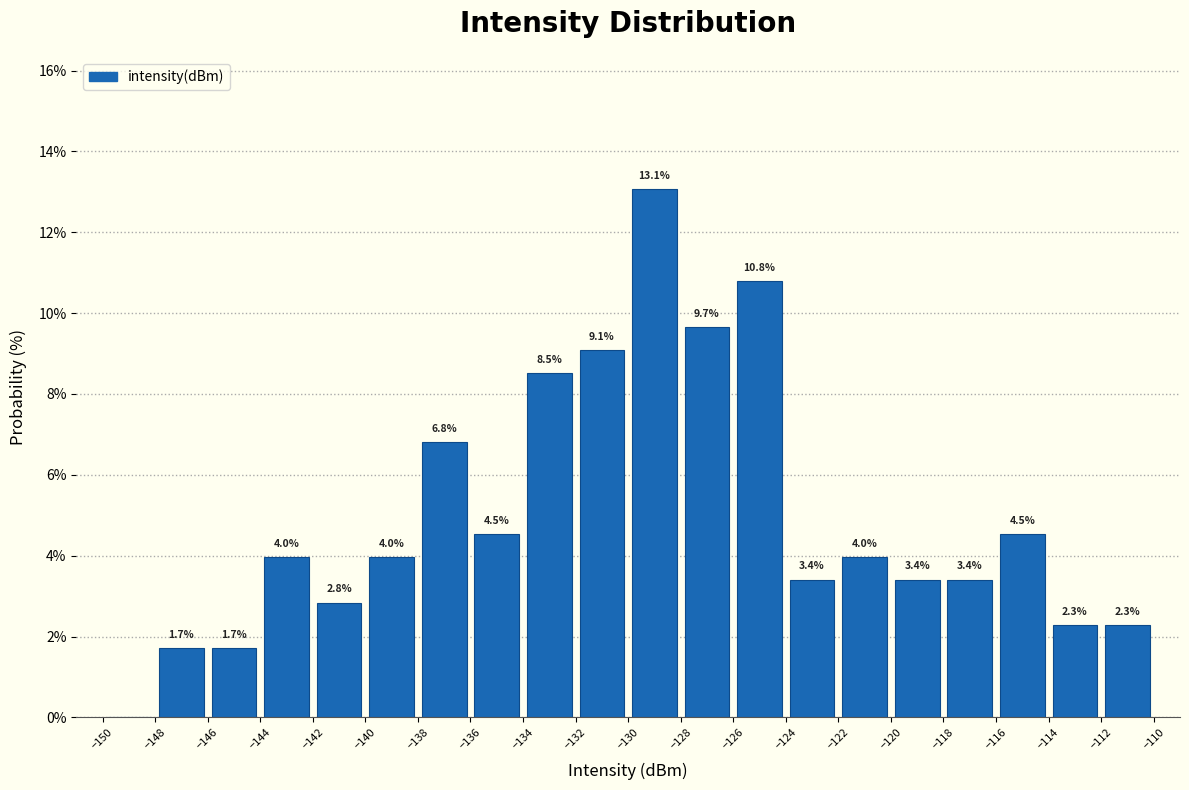

Over which range of the x-axis is the bar tallest?

-130 to -128